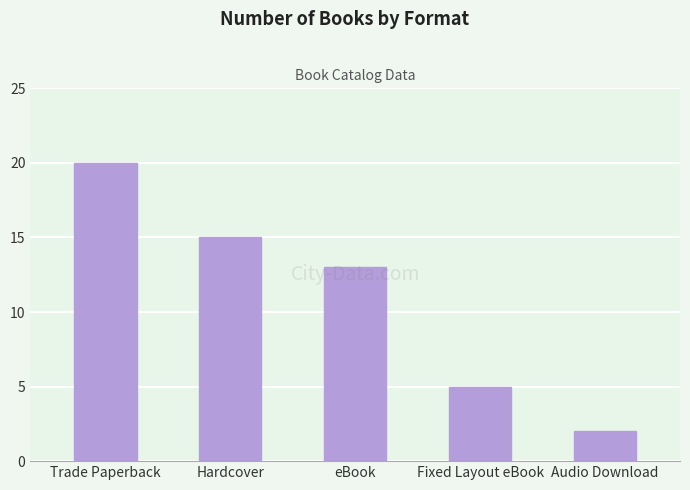

What is the difference between the maximum and minimum values?

18